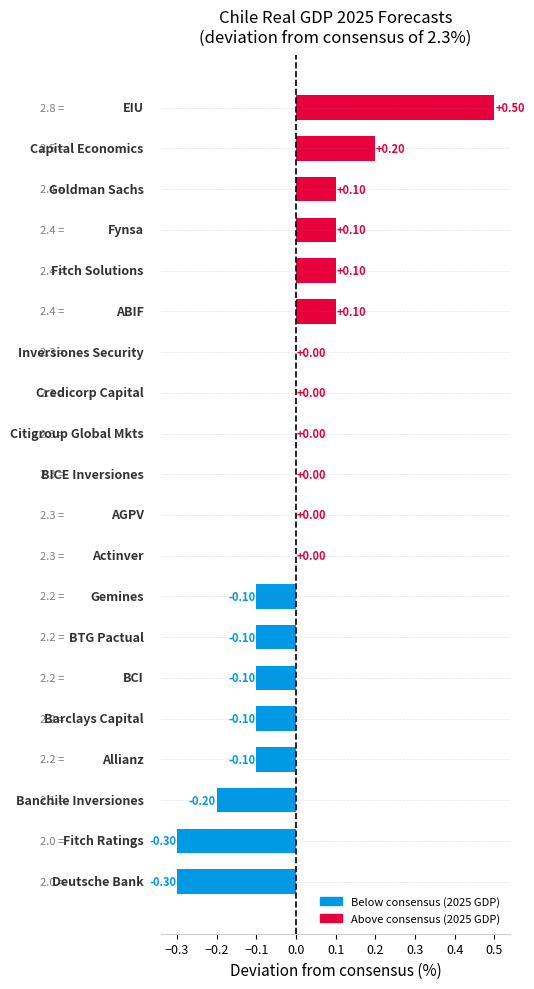

How many distinct data groups are displayed?

1